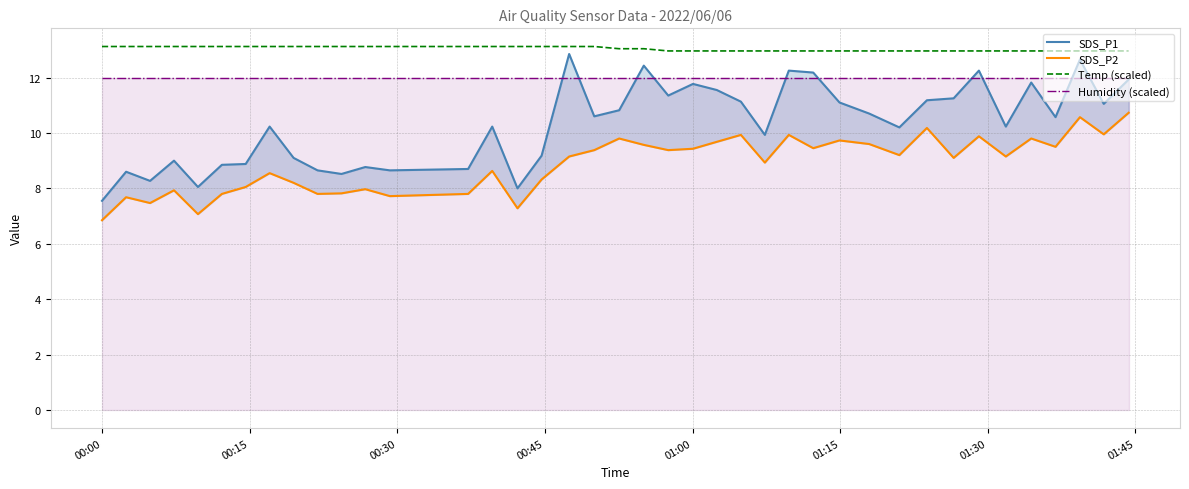

What is the difference between the maximum and minimum values in the SDS_P1 series?

5.3